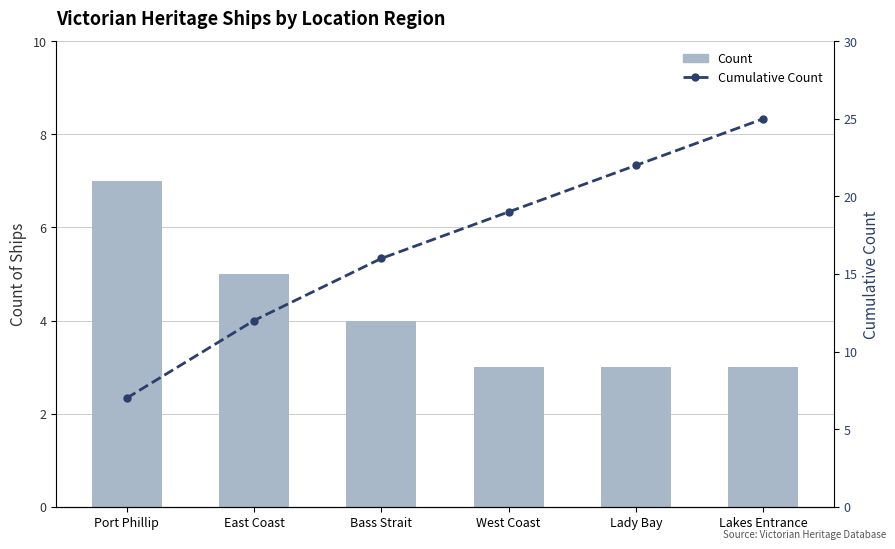

At which category does the chart reach its peak across all series?

Lakes Entrance